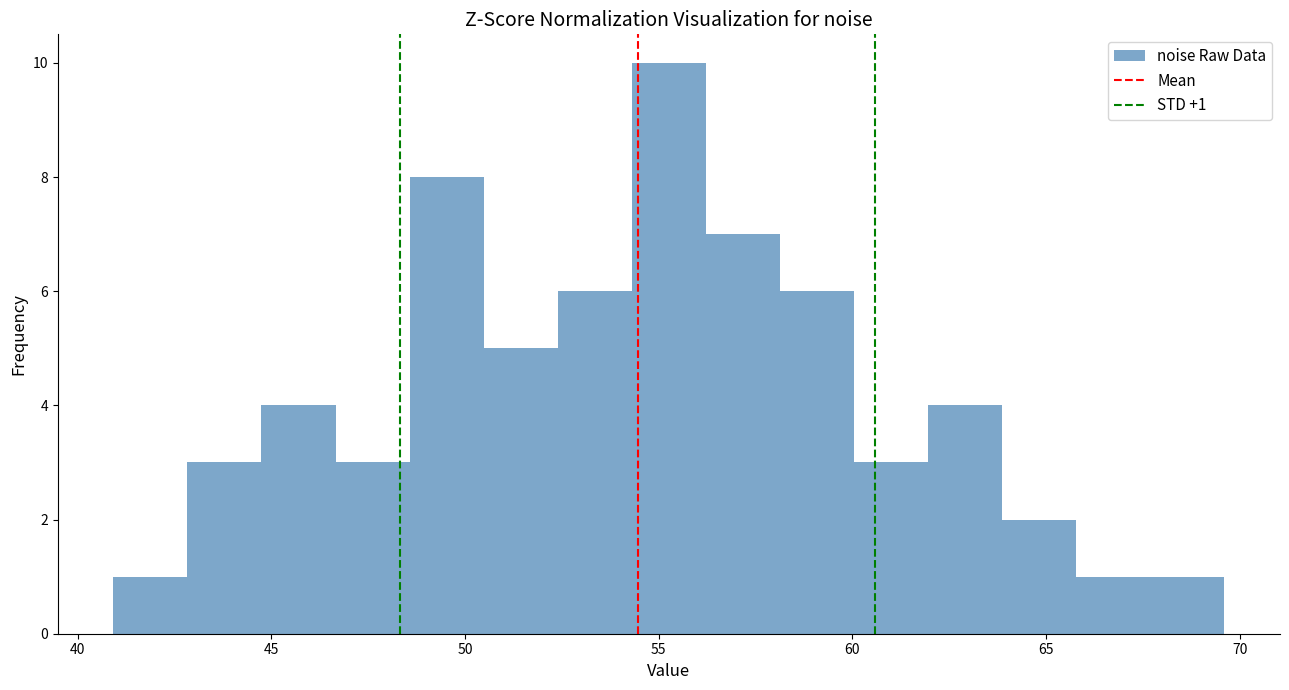

Around what value on the x-axis is the tallest bar? Give the approximate position of its centre, as read against the axis.

55.5